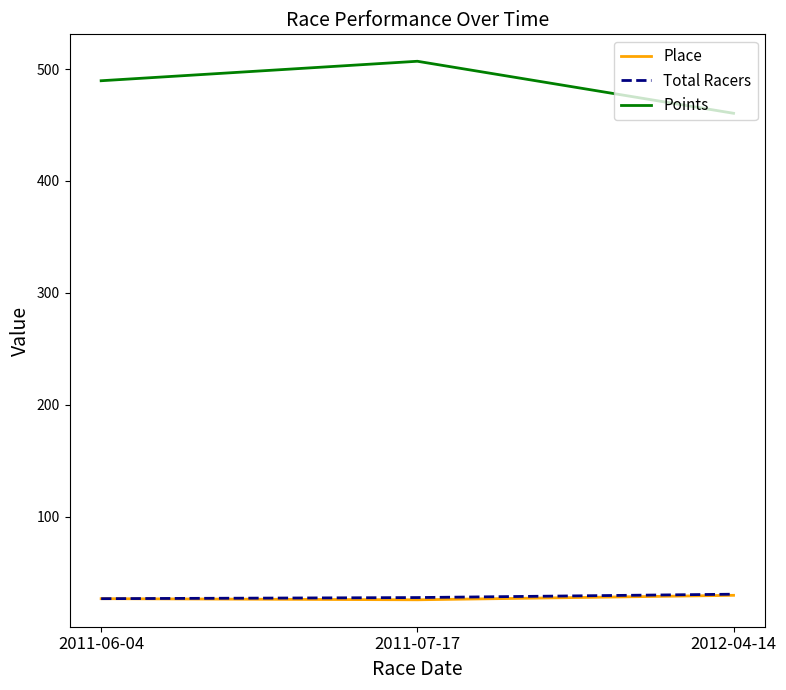

What is the difference between the highest and lowest values at 2011-07-17?

480.9